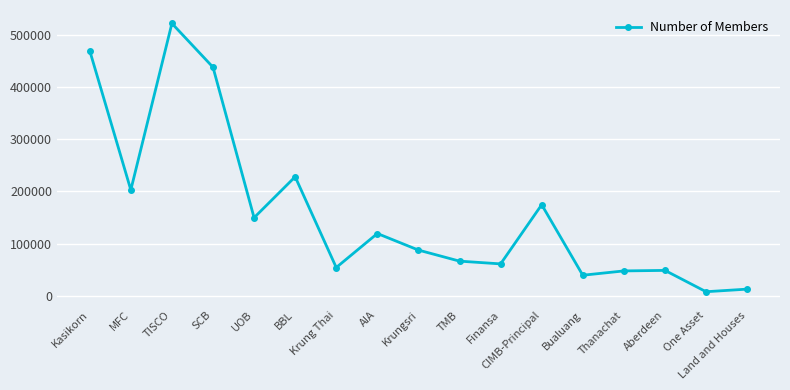

What is the change in value from SCB to UOB?

-288720